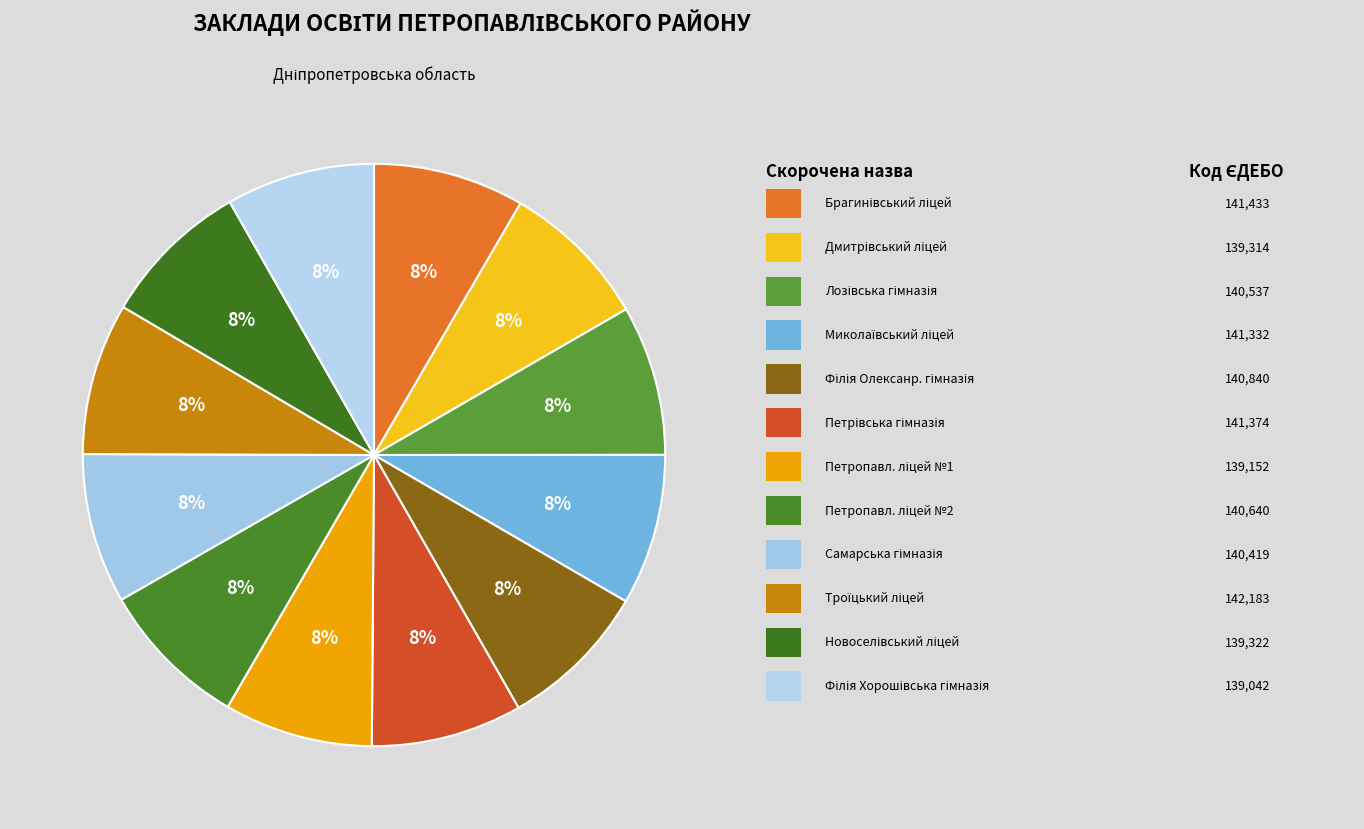

Which category has the biggest portion of the pie?

Троїцький ліцей